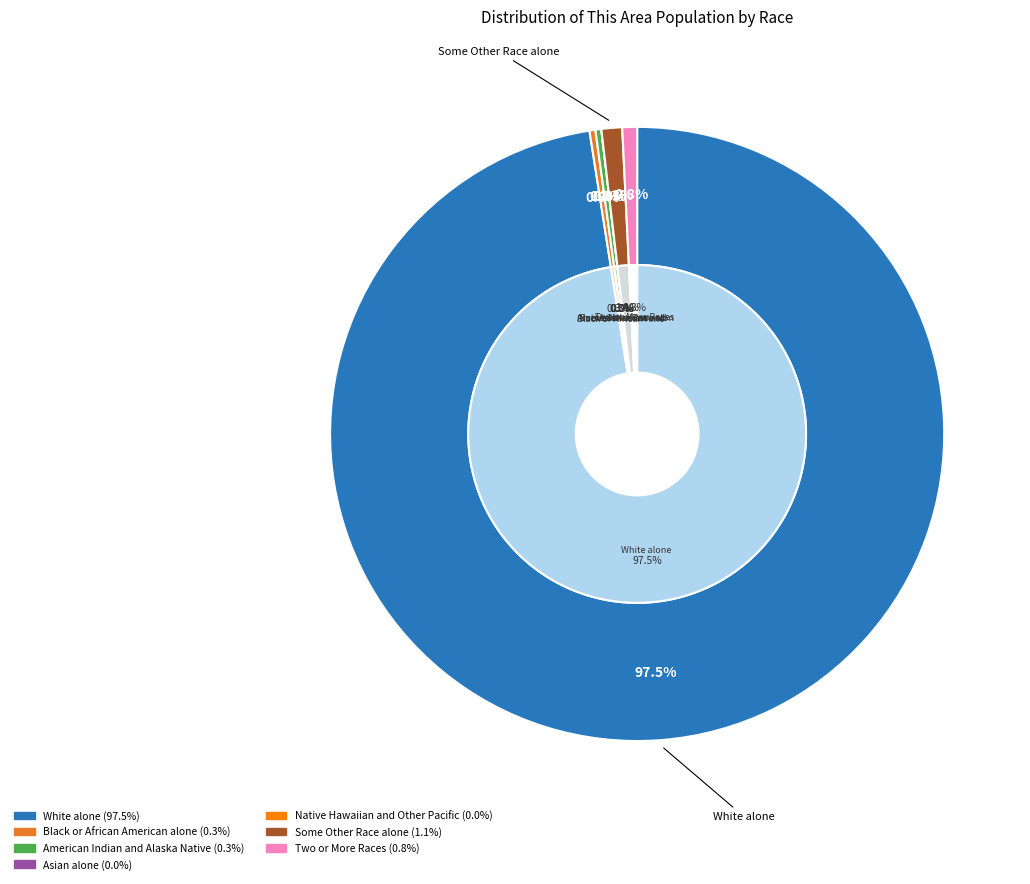

To the nearest percent, what is the combined percentage of Two or More Races and White alone?

98%